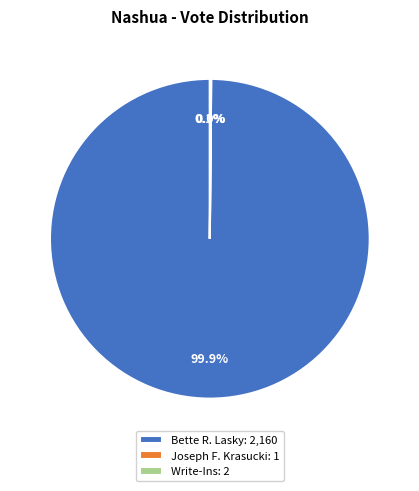

Does any single category account for the majority?

Yes